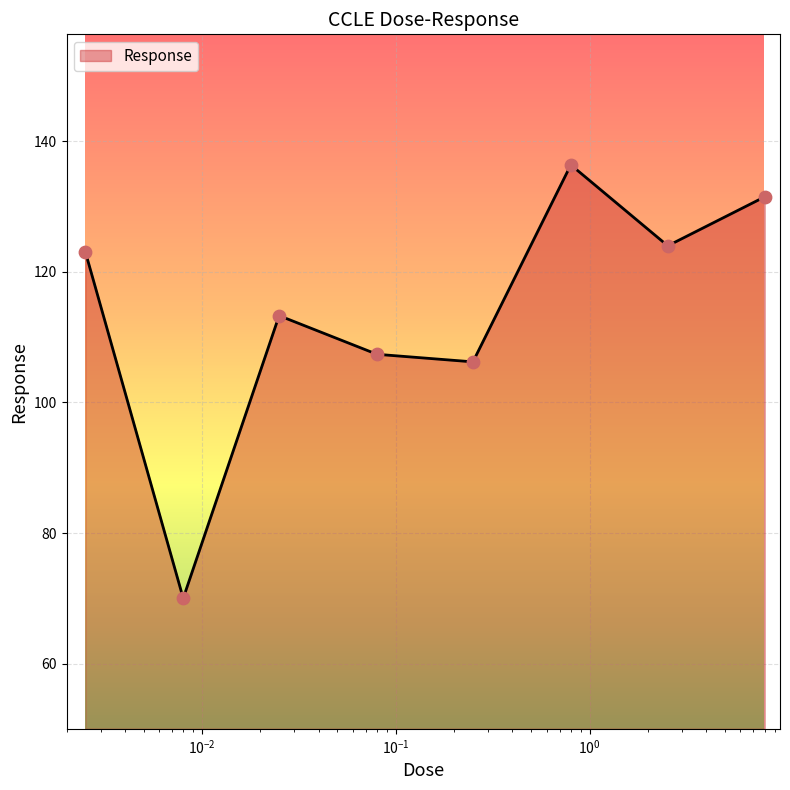

True or false: there are more than 1 points higher than both neighbors.

True